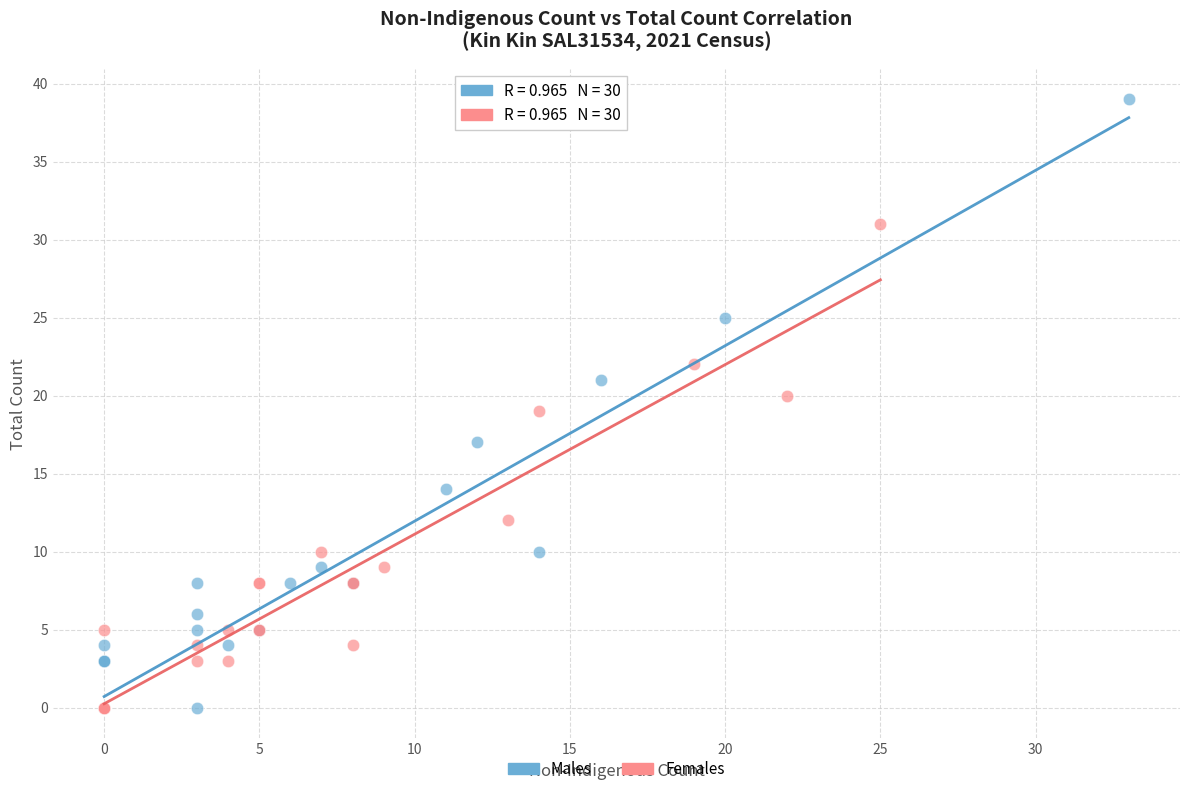

Which series contains the highest Y value?

Males